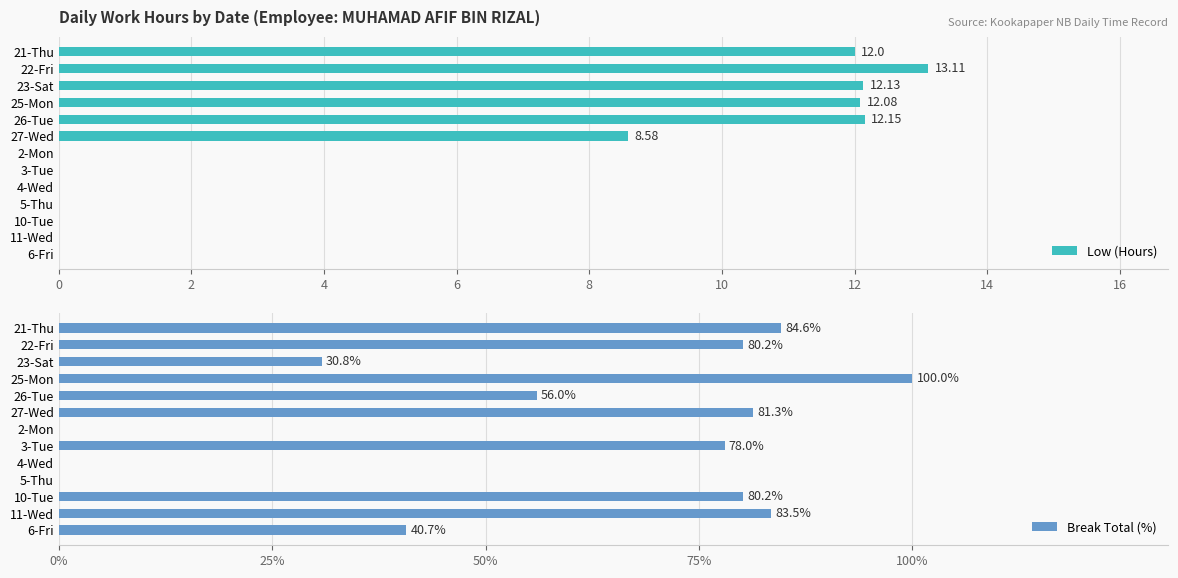

What is the difference between the highest and lowest values at 10?

72.7